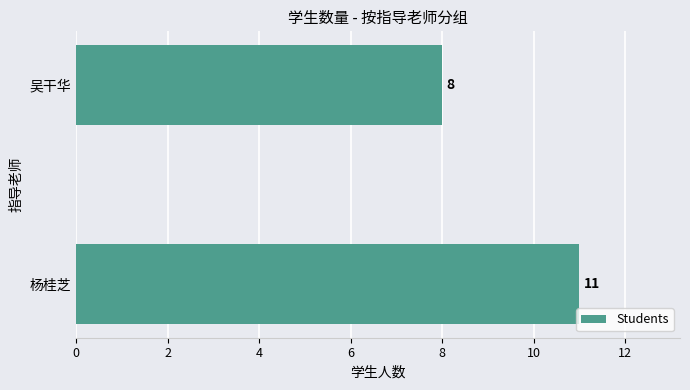

At which label is the value closest to 9?

吴干华